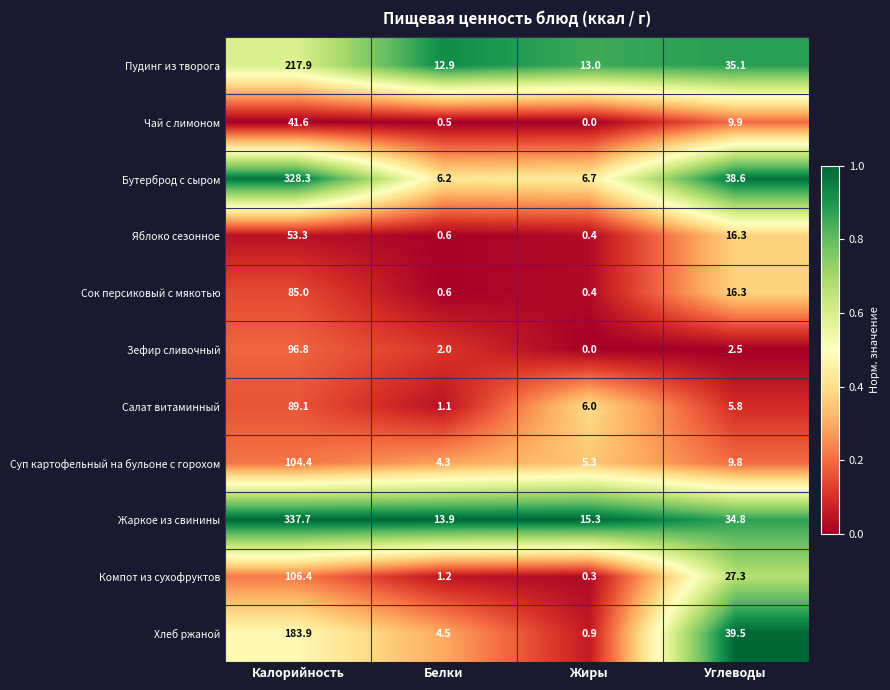

At how many categories does at least one series exceed 0?

4